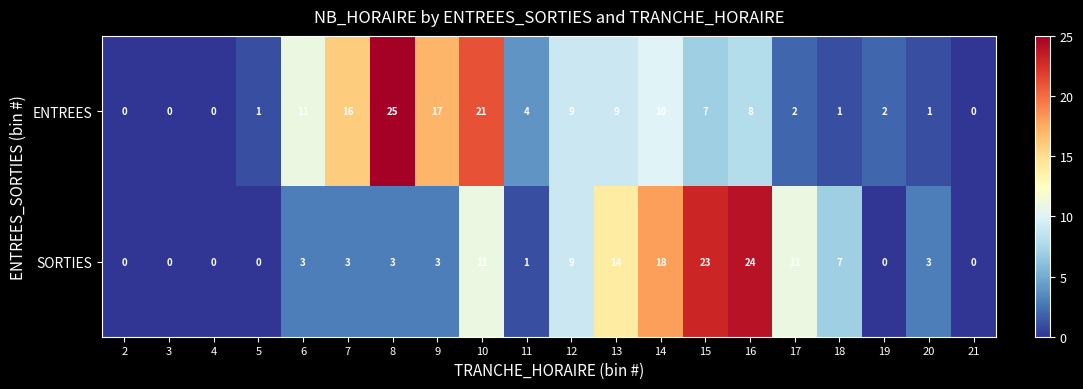

At which label does ENTREES reach its peak?

8